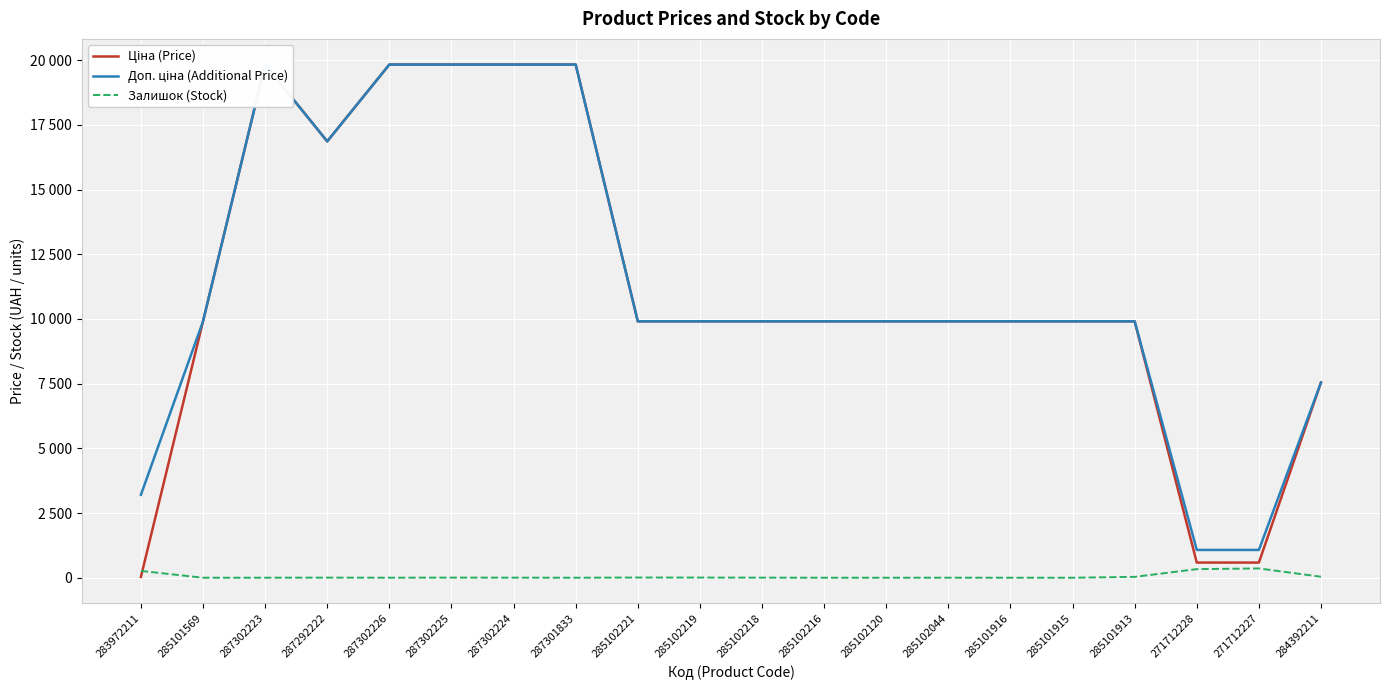

Reading left to right, transcribe all the data shown in this chart.

Ціна (Price): 283972211=32.0	285101569=9908.5	287302223=19831.1	287292222=16863.2	287302226=19831.1	287302225=19831.1	287302224=19831.1	287301833=19831.1	285102221=9908.5	285102219=9908.5	285102218=9908.5	285102216=9908.5	285102120=9908.5	285102044=9908.5	285101916=9908.5	285101915=9908.5	285101913=9908.5	271712228=586.0	271712227=586.0	284392211=7545.9
Доп. ціна (Additional Price): 283972211=3205.0	285101569=9908.5	287302223=19831.1	287292222=16863.2	287302226=19831.1	287302225=19831.1	287302224=19831.1	287301833=19831.1	285102221=9908.5	285102219=9908.5	285102218=9908.5	285102216=9908.5	285102120=9908.5	285102044=9908.5	285101916=9908.5	285101915=9908.5	285101913=9908.5	271712228=1074.5	271712227=1074.5	284392211=7545.9
Залишок (Stock): 283972211=264.0	285101569=0.0	287302223=1.0	287292222=4.0	287302226=1.0	287302225=5.0	287302224=3.0	287301833=0.0	285102221=8.0	285102219=7.0	285102218=3.0	285102216=0.0	285102120=0.0	285102044=1.0	285101916=0.0	285101915=0.0	285101913=33.0	271712228=333.0	271712227=359.0	284392211=39.0